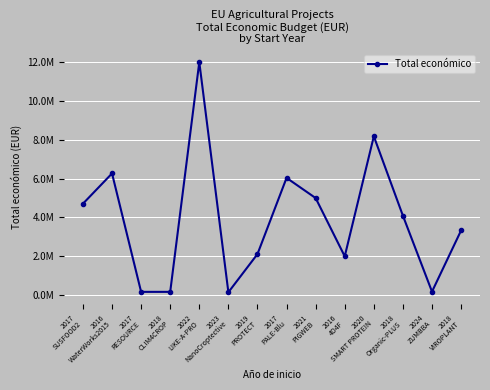

Does the chart have visible grid lines?

Yes